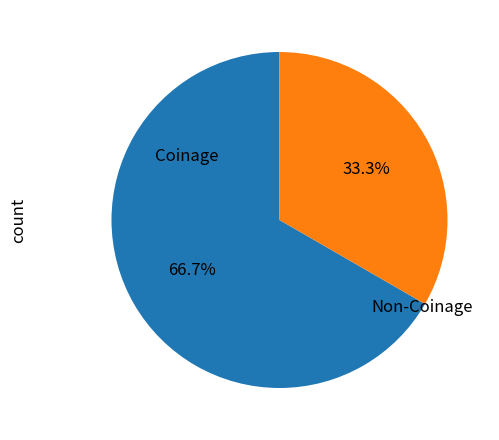

To the nearest percent, what is the average slice percentage?

50%